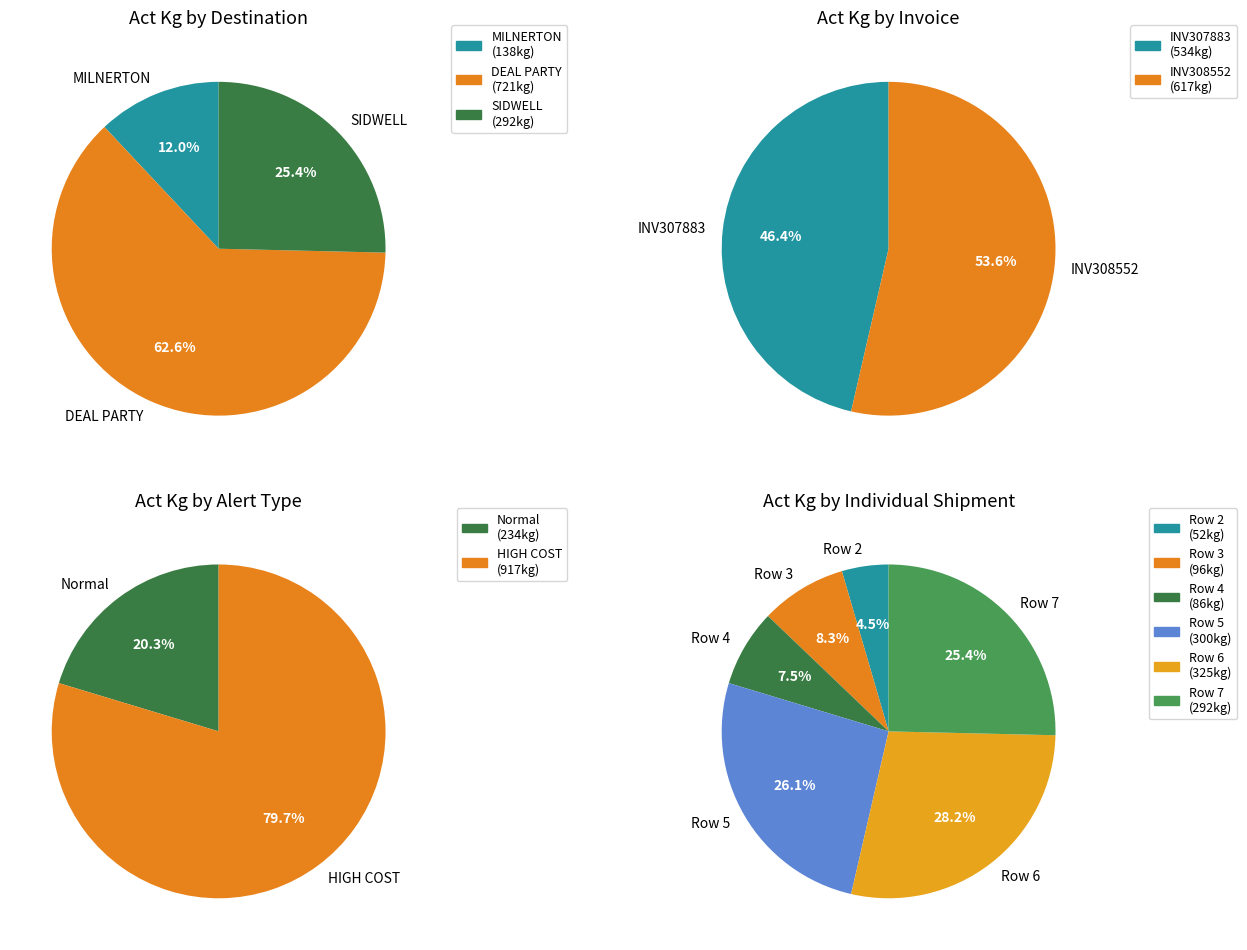

To the nearest percent, what is the difference between the largest and smallest slice percentages?

24%